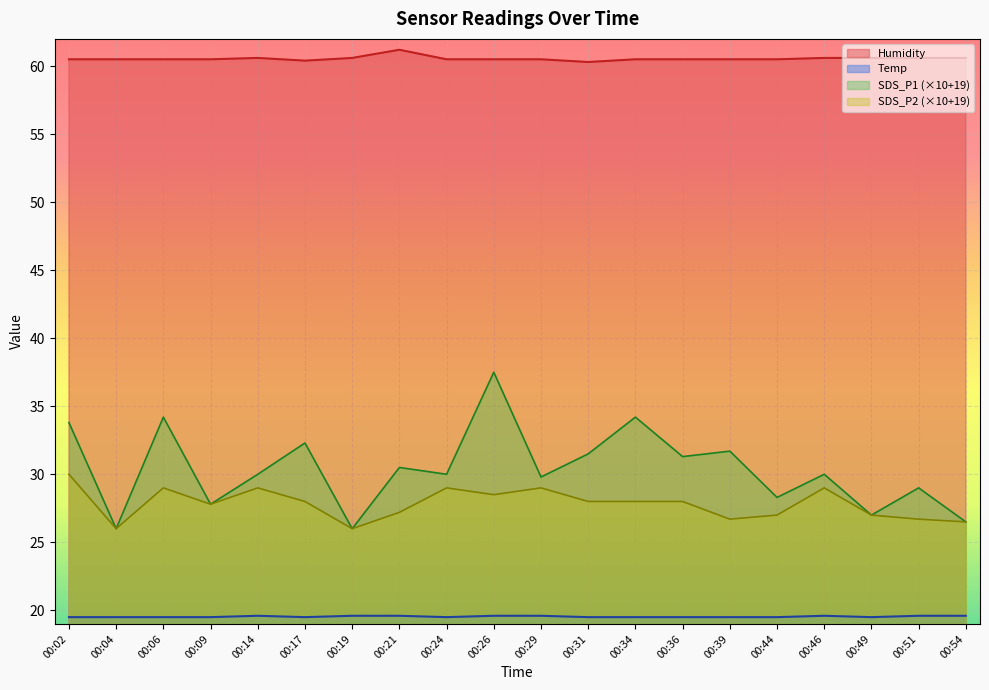

True or false: Humidity has more than 1 points higher than both neighbors.

True